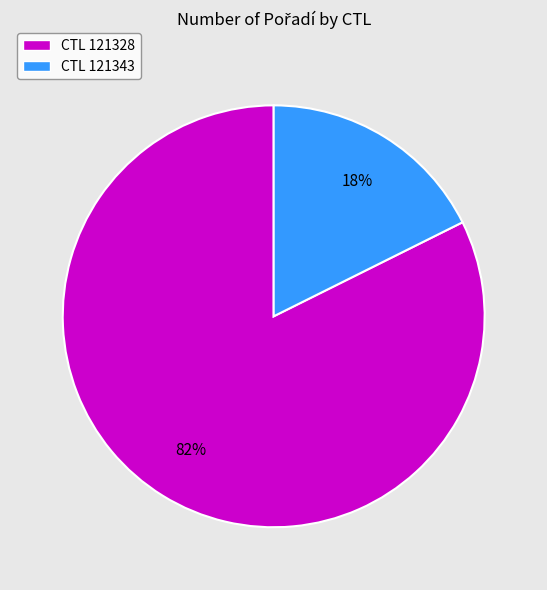

Is there any slice that represents more than half of the pie?

Yes